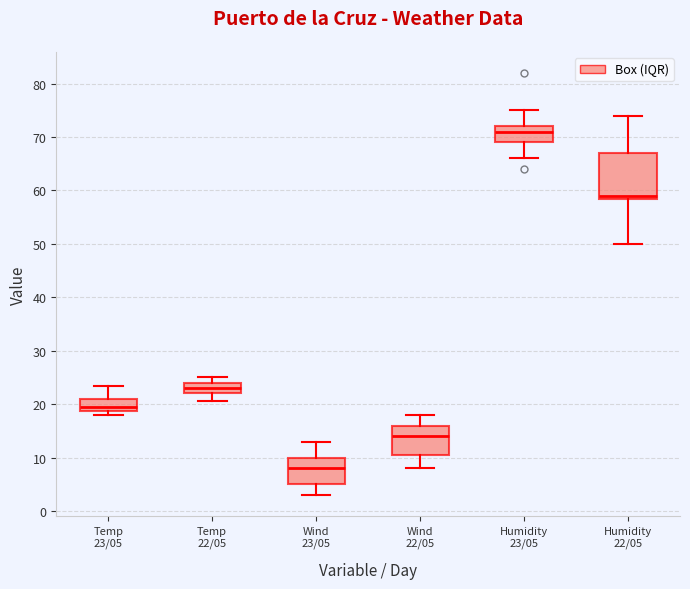

Comparing the boxes themselves (not the whiskers), which one is the tallest?

Humidity 22/05